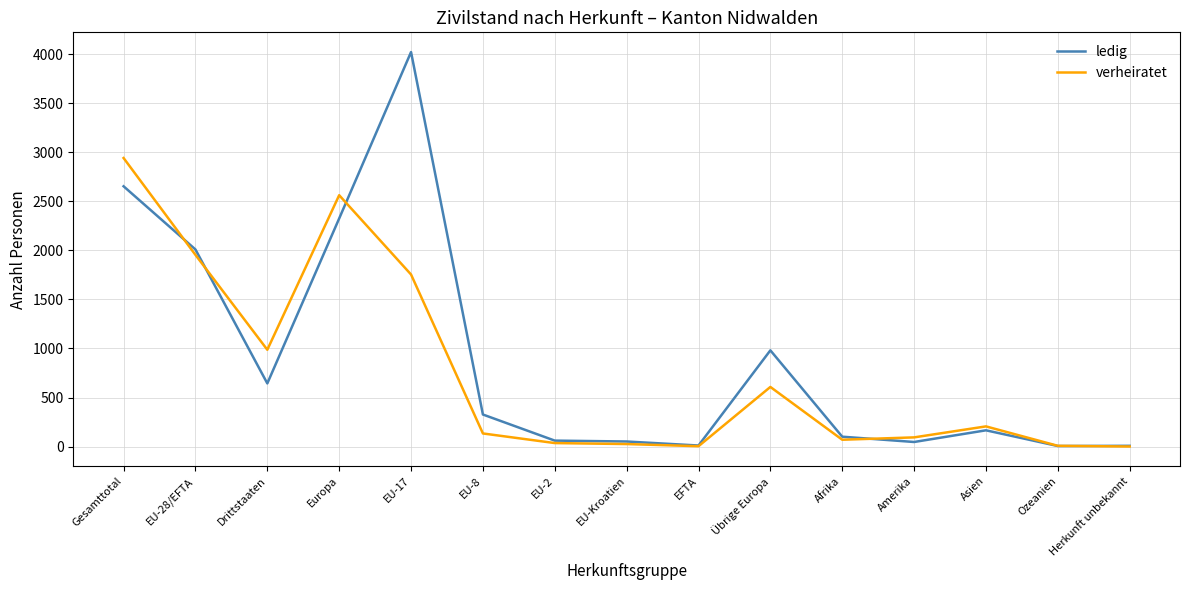

Rank the series by their maximum value, from highest to lowest.

ledig, verheiratet